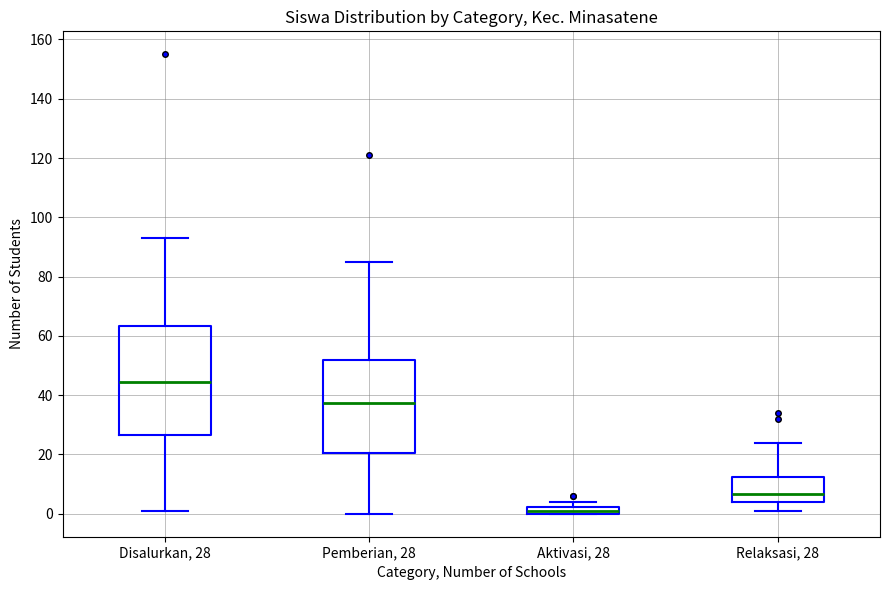

Where is the upper edge of the box for Aktivasi, 28 on the y-axis? The values are not printed on the chart, so give them approximately, as read against the axis.

2